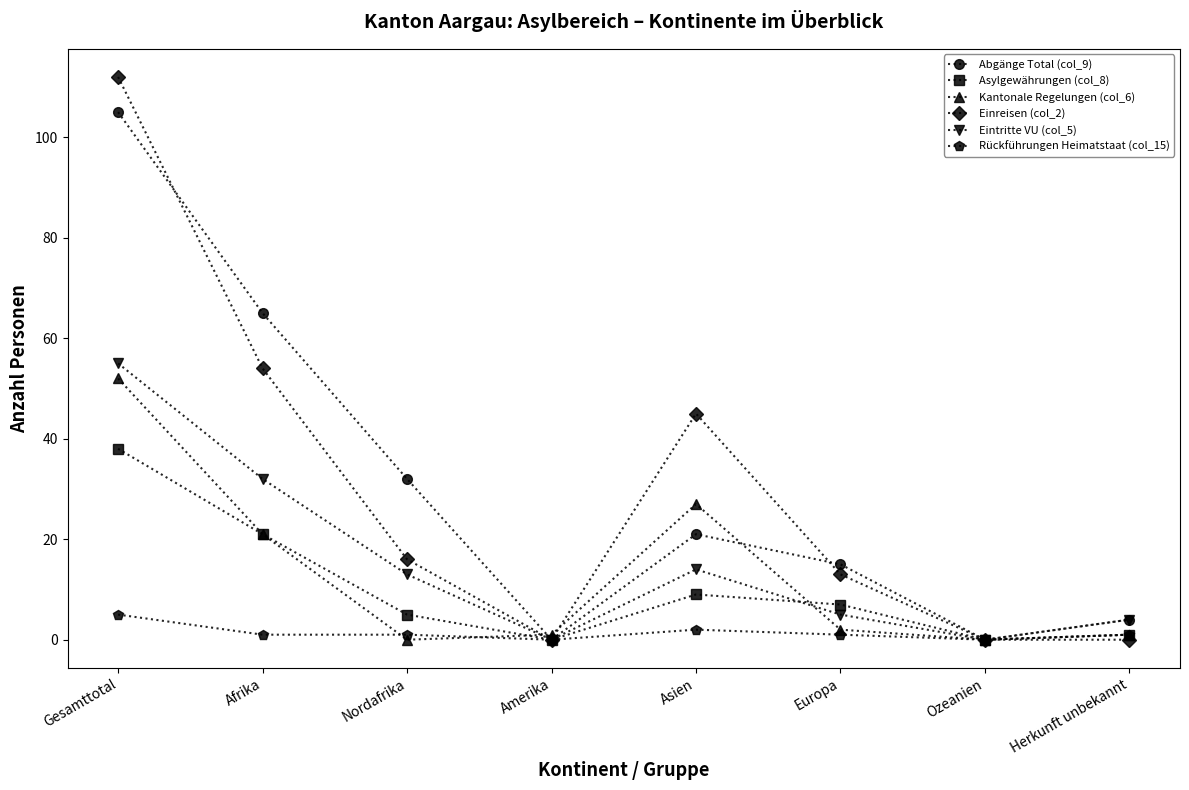

Reading left to right, list all the values displayed in this chart.

Abgänge Total (col_9): Gesamttotal=105	Afrika=65	Nordafrika=32	Amerika=0	Asien=21	Europa=15	Ozeanien=0	Herkunft unbekannt=4
Asylgewährungen (col_8): Gesamttotal=38	Afrika=21	Nordafrika=5	Amerika=0	Asien=9	Europa=7	Ozeanien=0	Herkunft unbekannt=1
Kantonale Regelungen (col_6): Gesamttotal=52	Afrika=21	Nordafrika=0	Amerika=1	Asien=27	Europa=2	Ozeanien=0	Herkunft unbekannt=1
Einreisen (col_2): Gesamttotal=112	Afrika=54	Nordafrika=16	Amerika=0	Asien=45	Europa=13	Ozeanien=0	Herkunft unbekannt=0
Eintritte VU (col_5): Gesamttotal=55	Afrika=32	Nordafrika=13	Amerika=0	Asien=14	Europa=5	Ozeanien=0	Herkunft unbekannt=4
Rückführungen Heimatstaat (col_15): Gesamttotal=5	Afrika=1	Nordafrika=1	Amerika=0	Asien=2	Europa=1	Ozeanien=0	Herkunft unbekannt=1